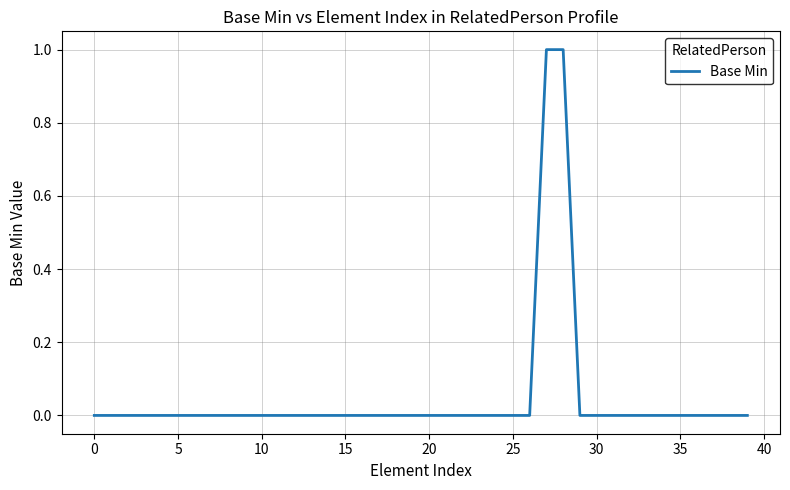

Does the chart have visible grid lines?

Yes